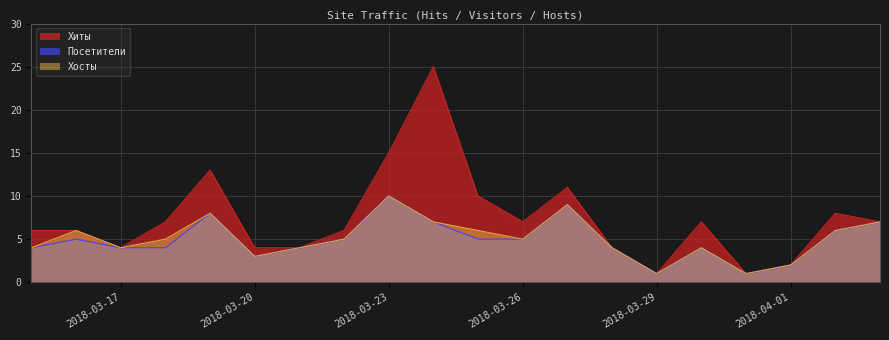

Count the number of data series in this chart.

3